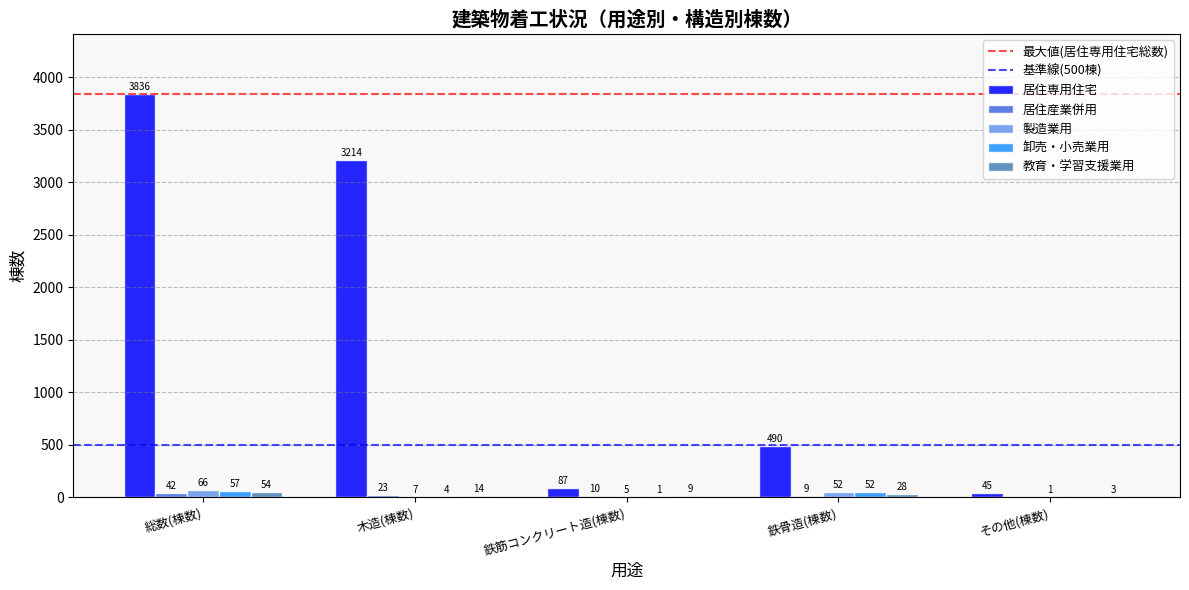

Which series changed the most between 鉄筋コンクリート造(棟数) and 鉄骨造(棟数)?

居住専用住宅